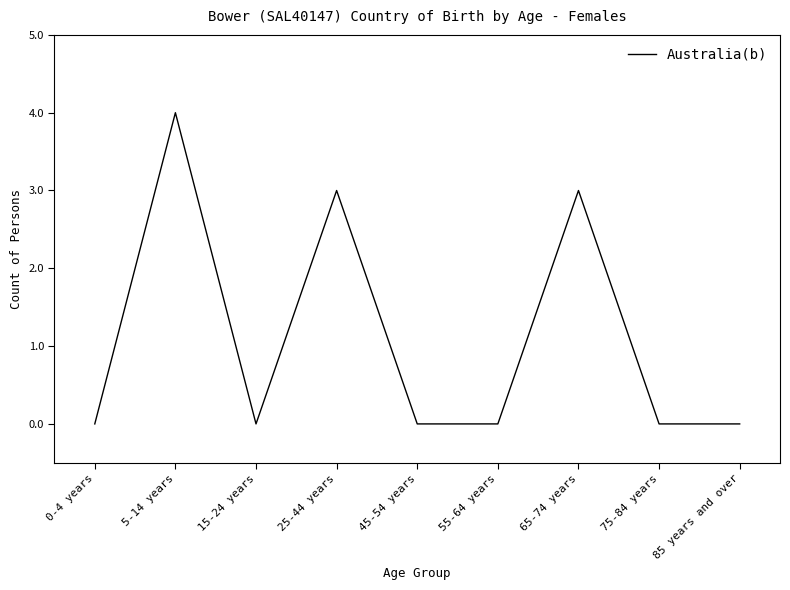

Reading right to left, extract all data points from this chart.

0	0	3	0	0	3	0	4	0